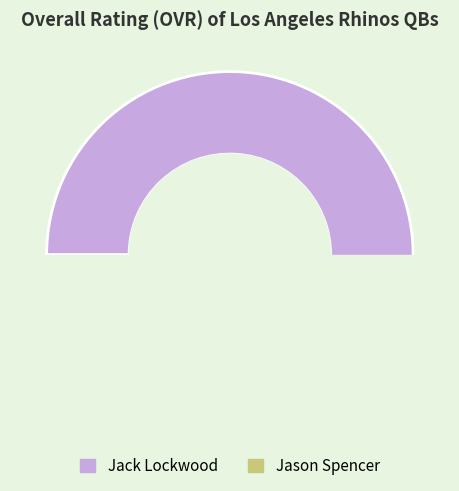

Approximately how many times larger is the value at Jack Lockwood compared to Jason Spencer?

1.1